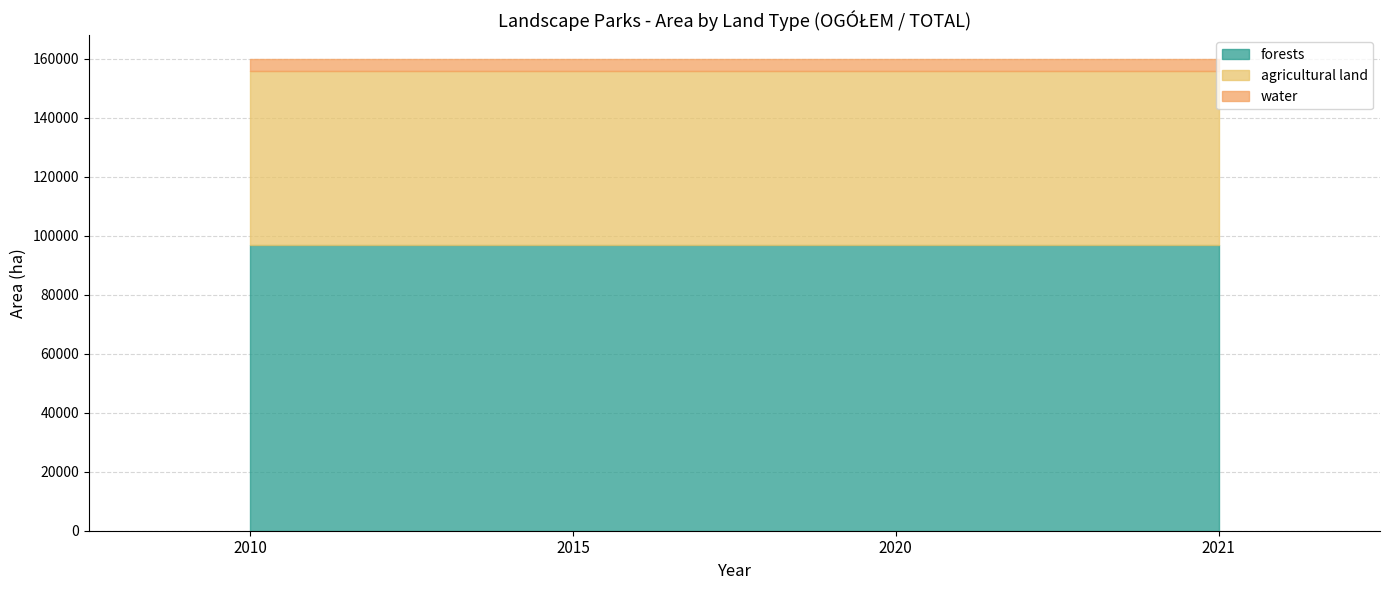

Which series has the largest total across all categories?

forests